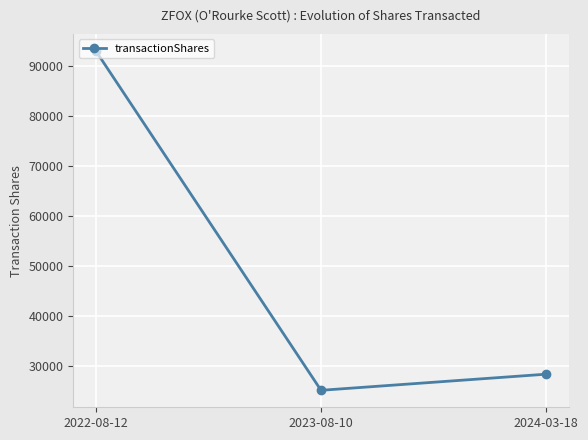

List the labels in order of value, smallest first.

2023-08-10, 2024-03-18, 2022-08-12